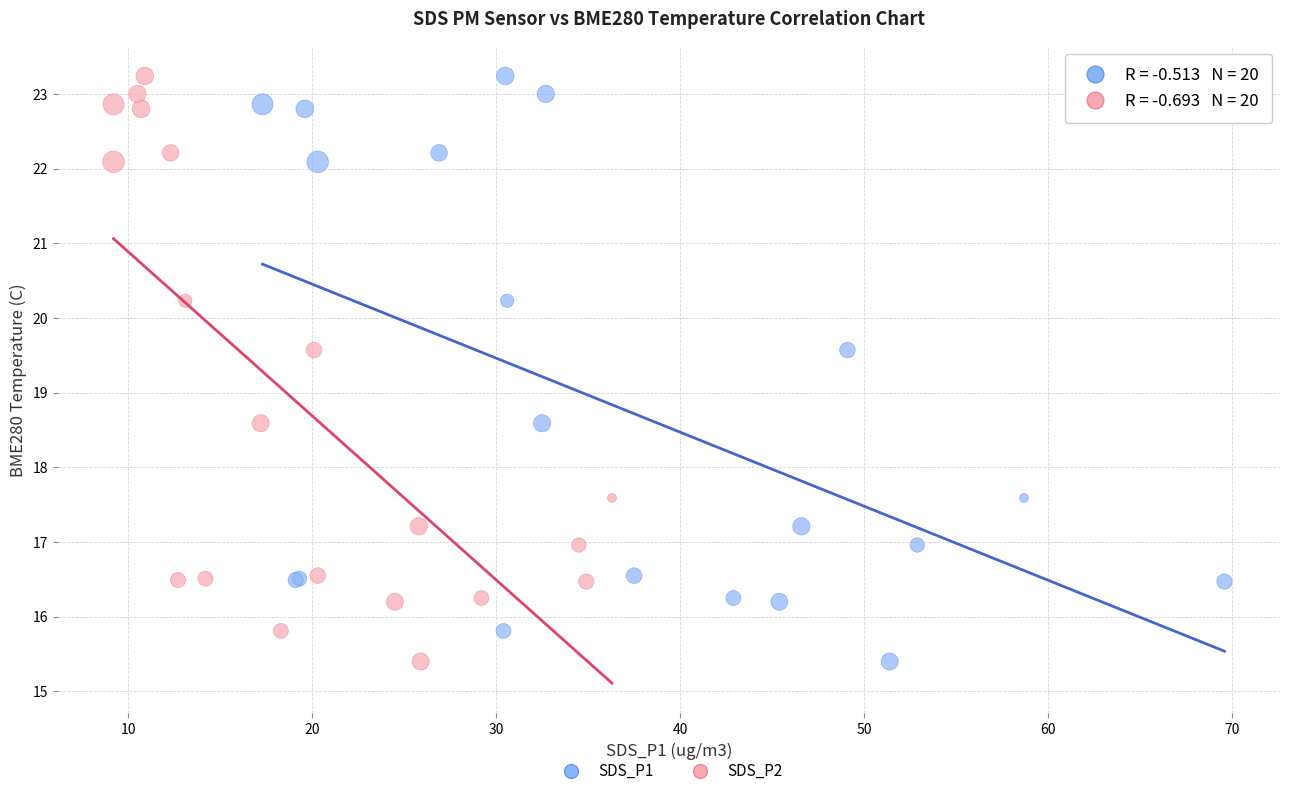

What are all the series names shown in the legend?

SDS_P1, SDS_P2